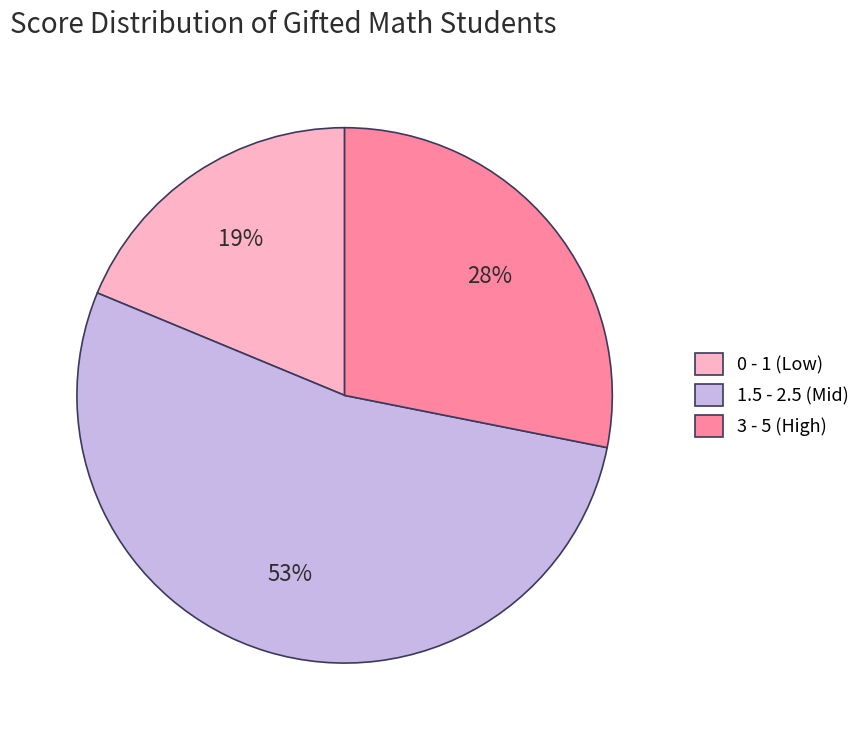

The 3 - 5 (High) slice represents 28% of the pie. True or false?

True